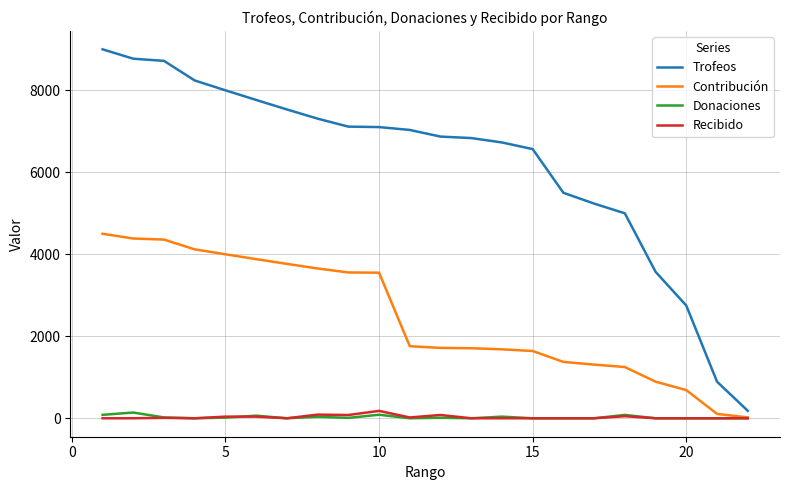

Which series has the widest spread of values?

Trofeos